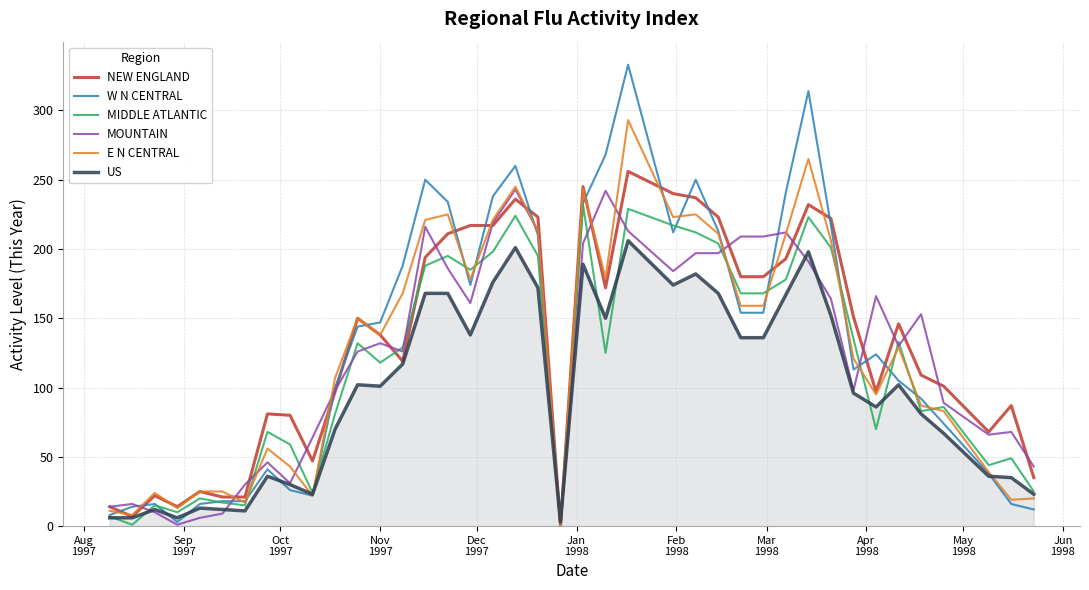

Which series has the largest range (max minus min)?

W N CENTRAL